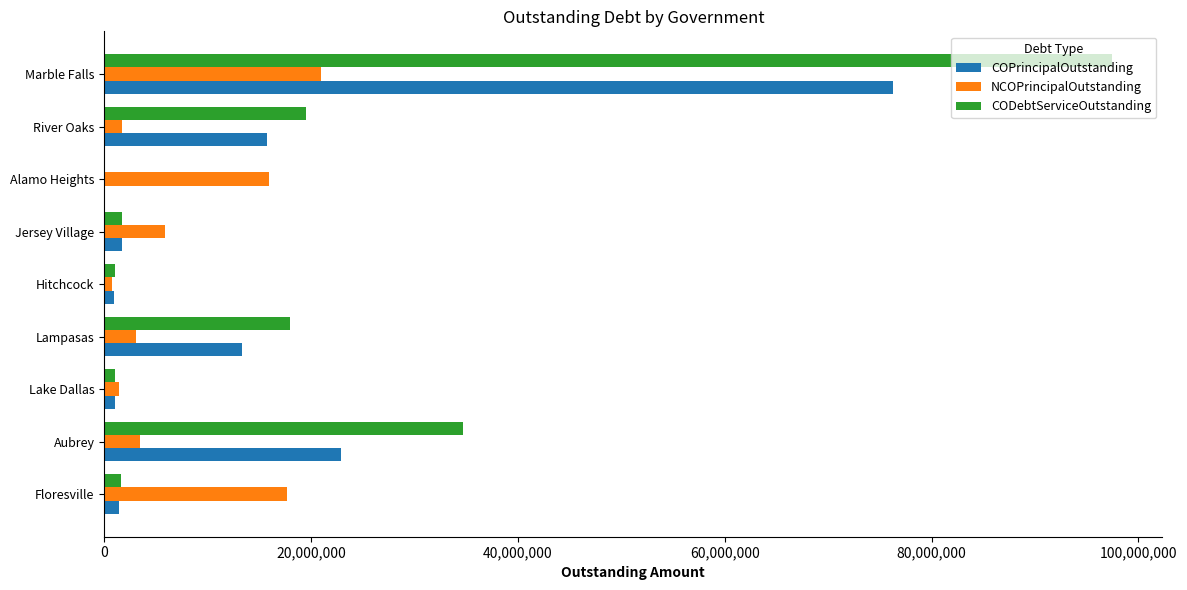

Between Lake Dallas and Lampasas, which series saw the biggest shift?

CODebtServiceOutstanding